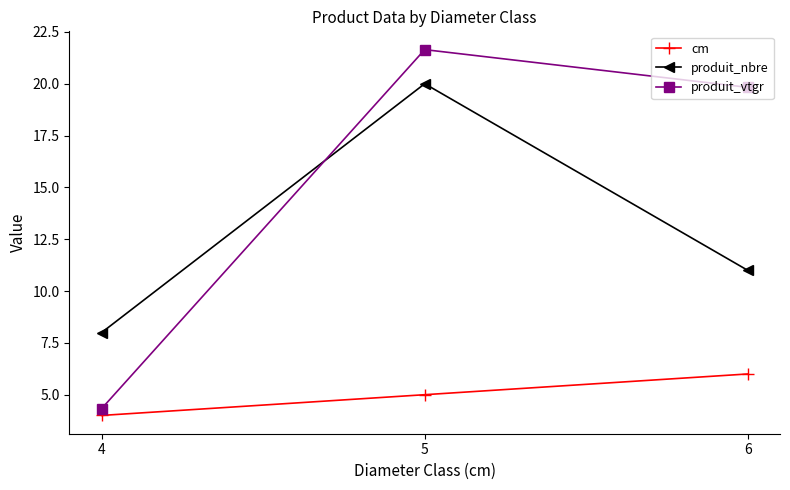

What is the total value across all series at 4?

16.3